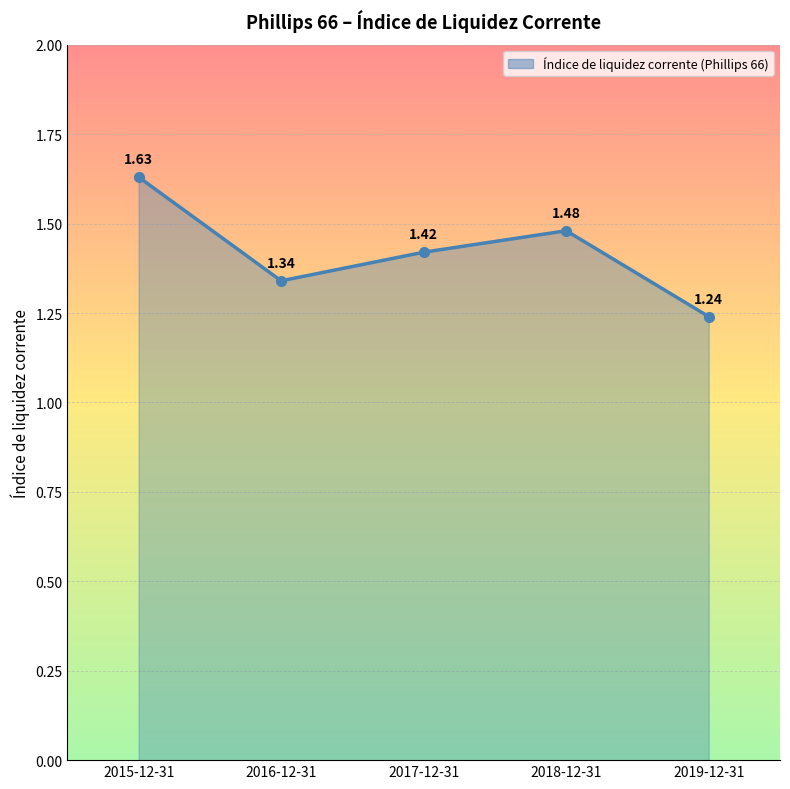

Which has a higher value, 2016-12-31 or 2015-12-31?

2015-12-31